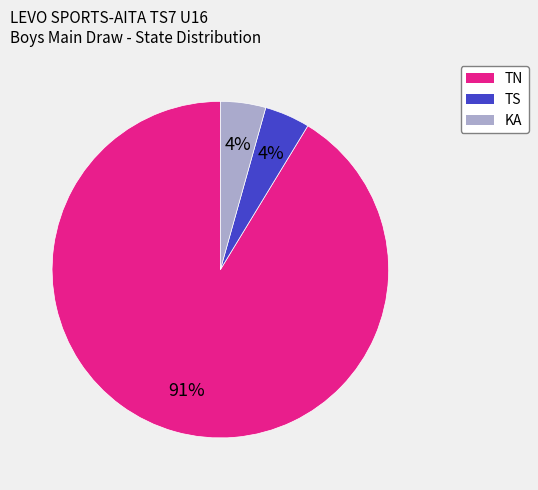

Approximately how many times larger is the value at KA compared to TS?

1.0